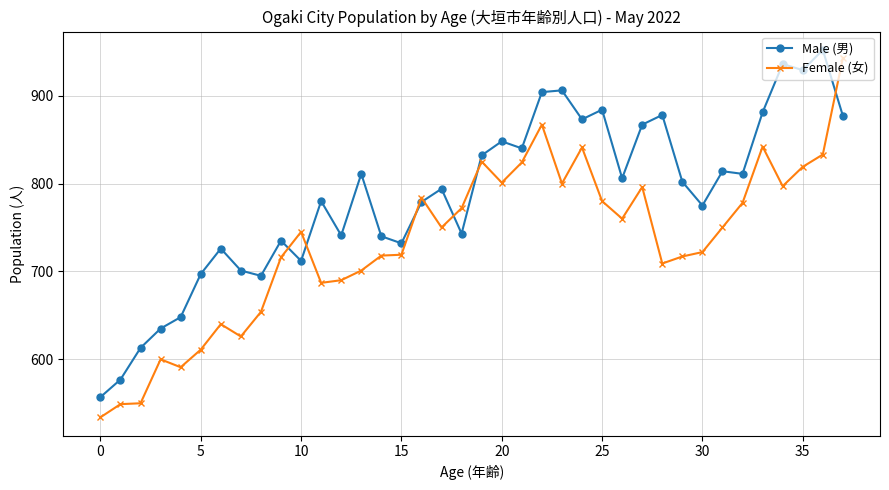

True or false: Male (男) and Female (女) intersect in this chart.

True